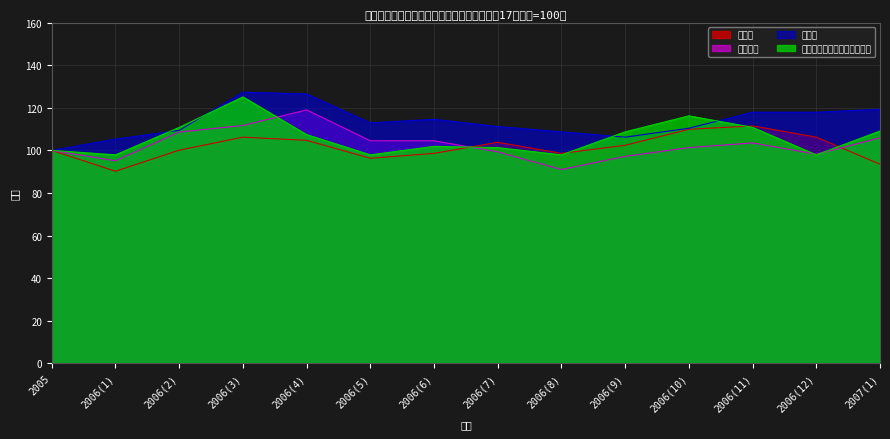

At how many categories does at least one series exceed 111?

9